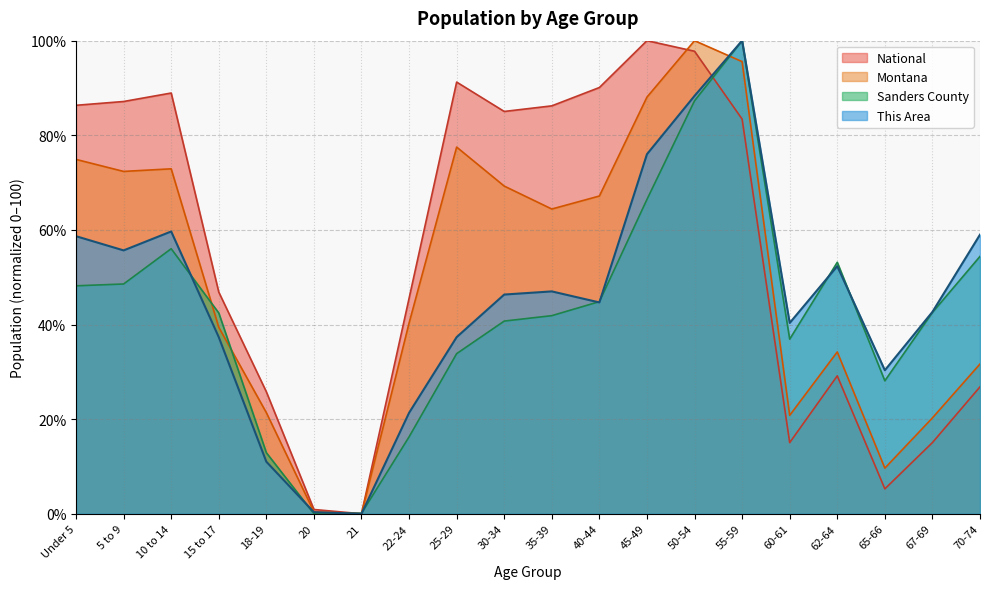

How many data points does each series have?

20